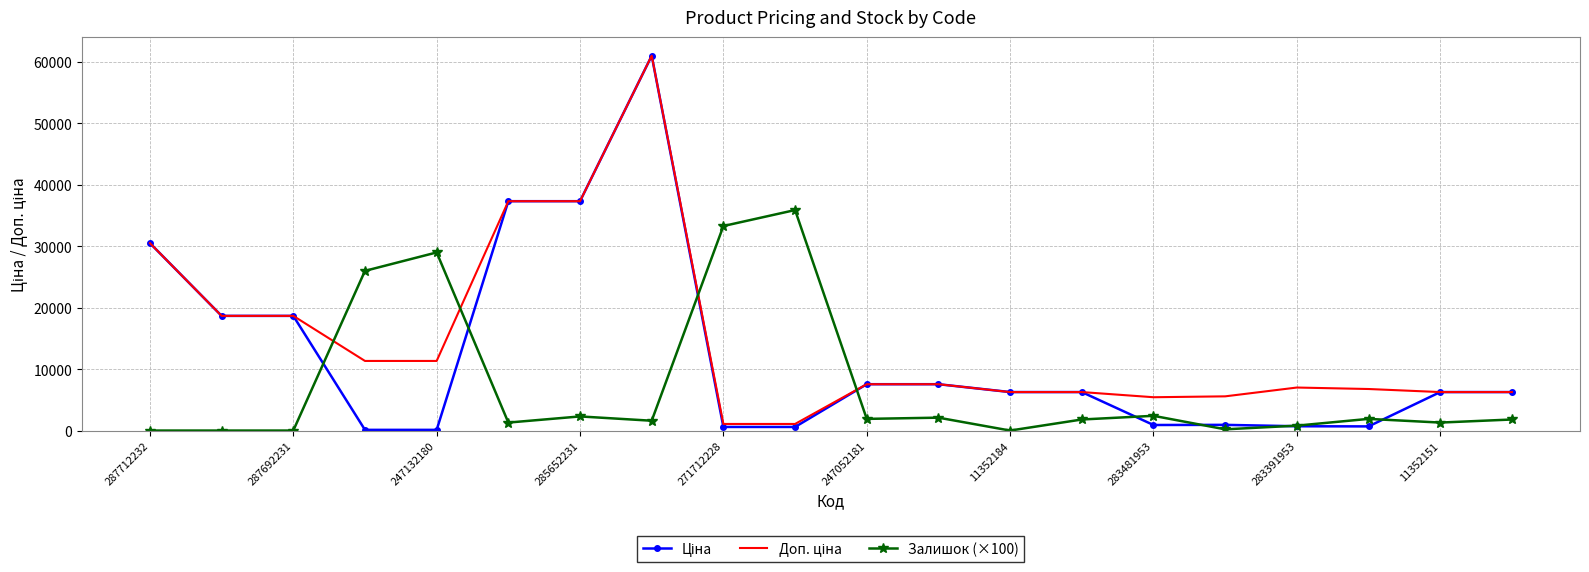

The Залишок (×100) series shows 29000.0 at 247132180. True or false?

True